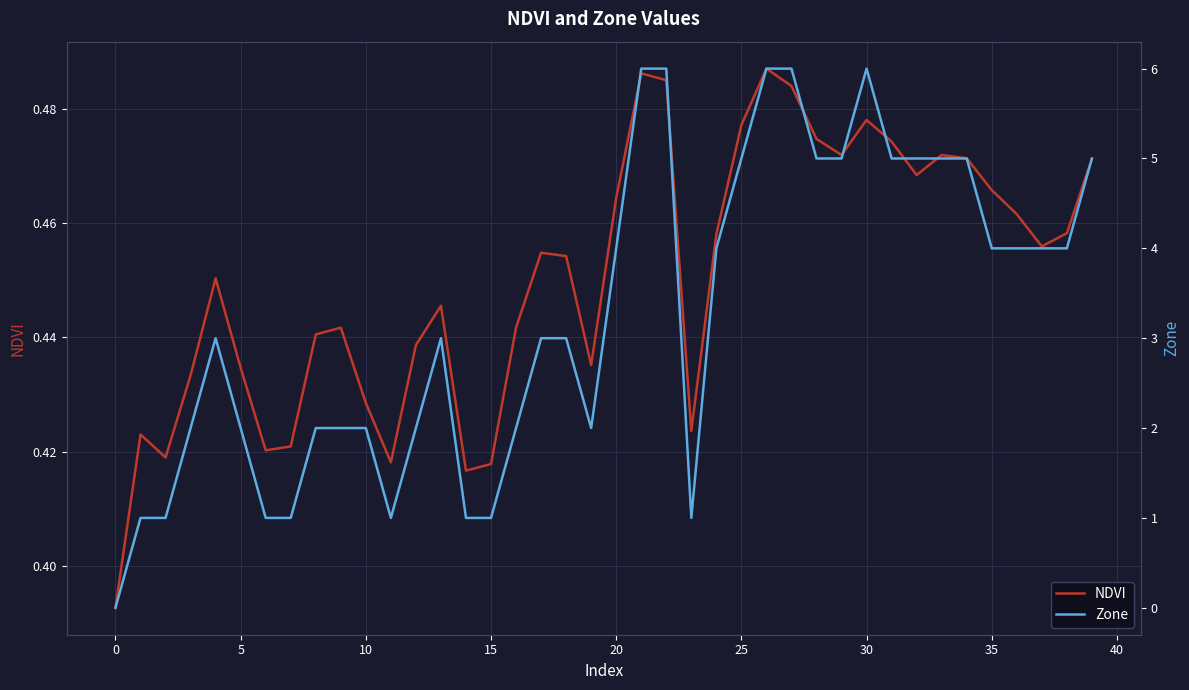

What is the difference between the second highest and second lowest values in the Zone series?

5.0